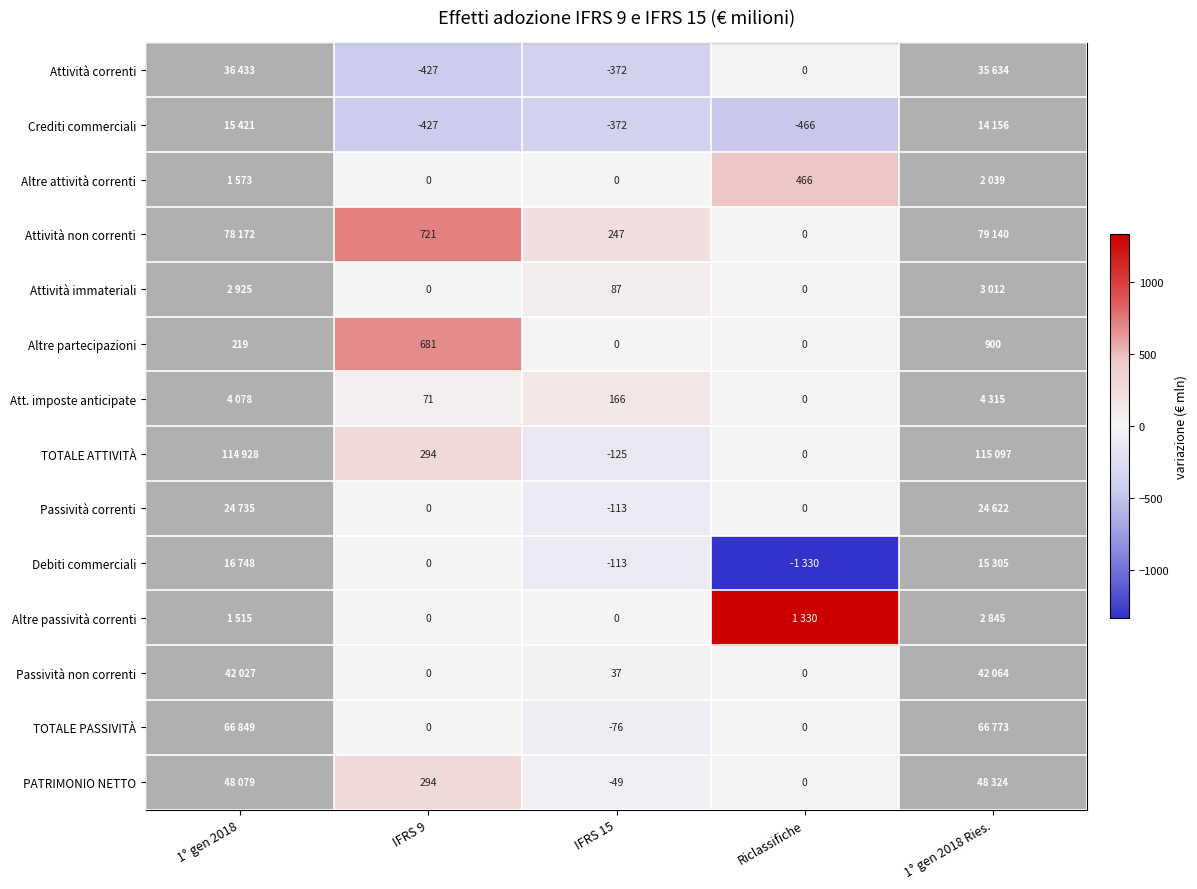

Which category has the highest value across all series?

1° gen 2018 Ries.